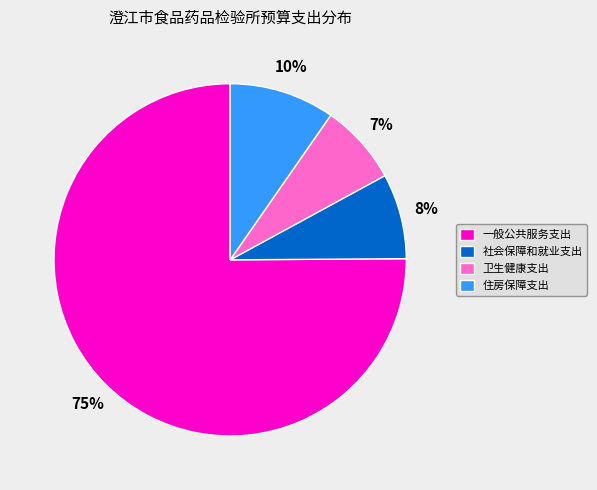

Is 一般公共服务支出 the majority of the pie?

Yes